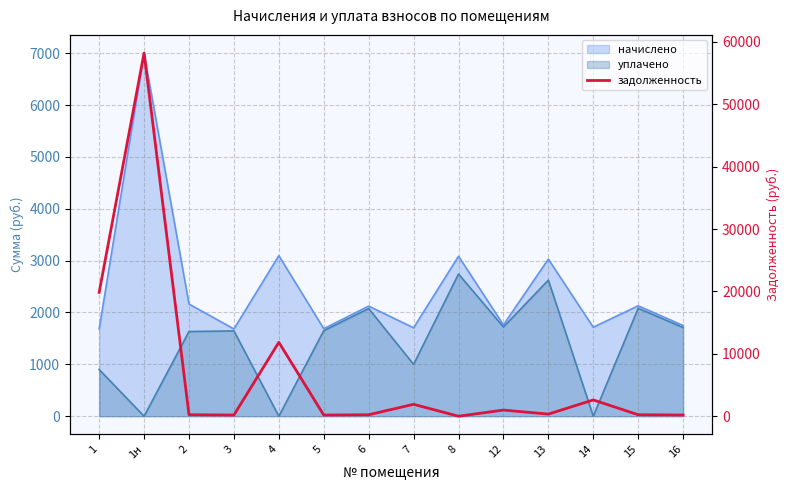

Reading left to right, what are all the values shown in this chart?

1=19847.2	1н=58203.7	2=240.3	3=186.9	4=11842.6	5=187.5	6=236.0	7=1906.4	8=0.0	12=984.5	13=336.6	14=2605.8	15=236.6	16=194.4